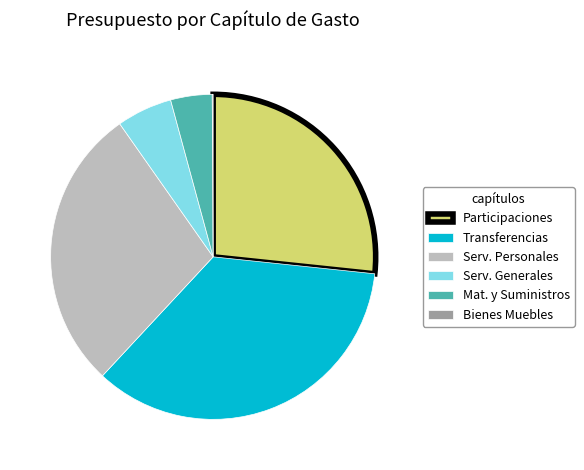

Combined, do Transferencias and Mat. y Suministros account for over 50%?

No